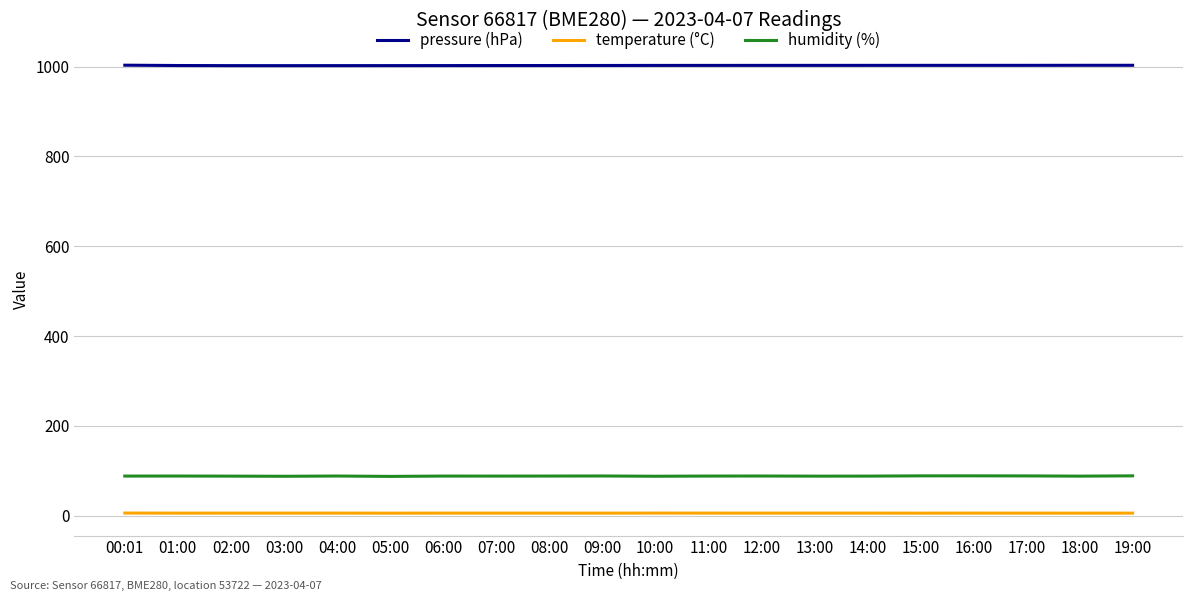

Is it true that humidity (%) equals 88.3 at 11:00?

True